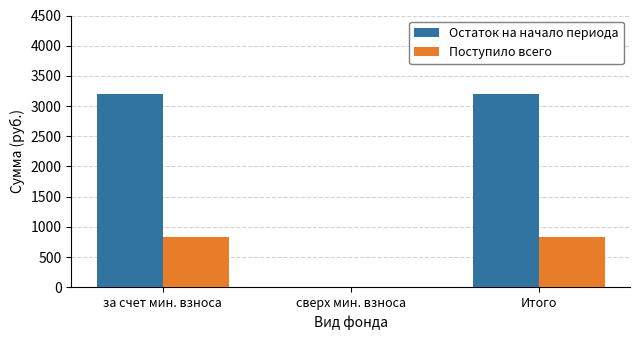

Reading left to right, transcribe all the data shown in this chart.

Остаток на начало периода: за счет мин. взноса=3200.3	сверх мин. взноса=0.0	Итого=3200.3
Поступило всего: за счет мин. взноса=824.4	сверх мин. взноса=0.0	Итого=824.4